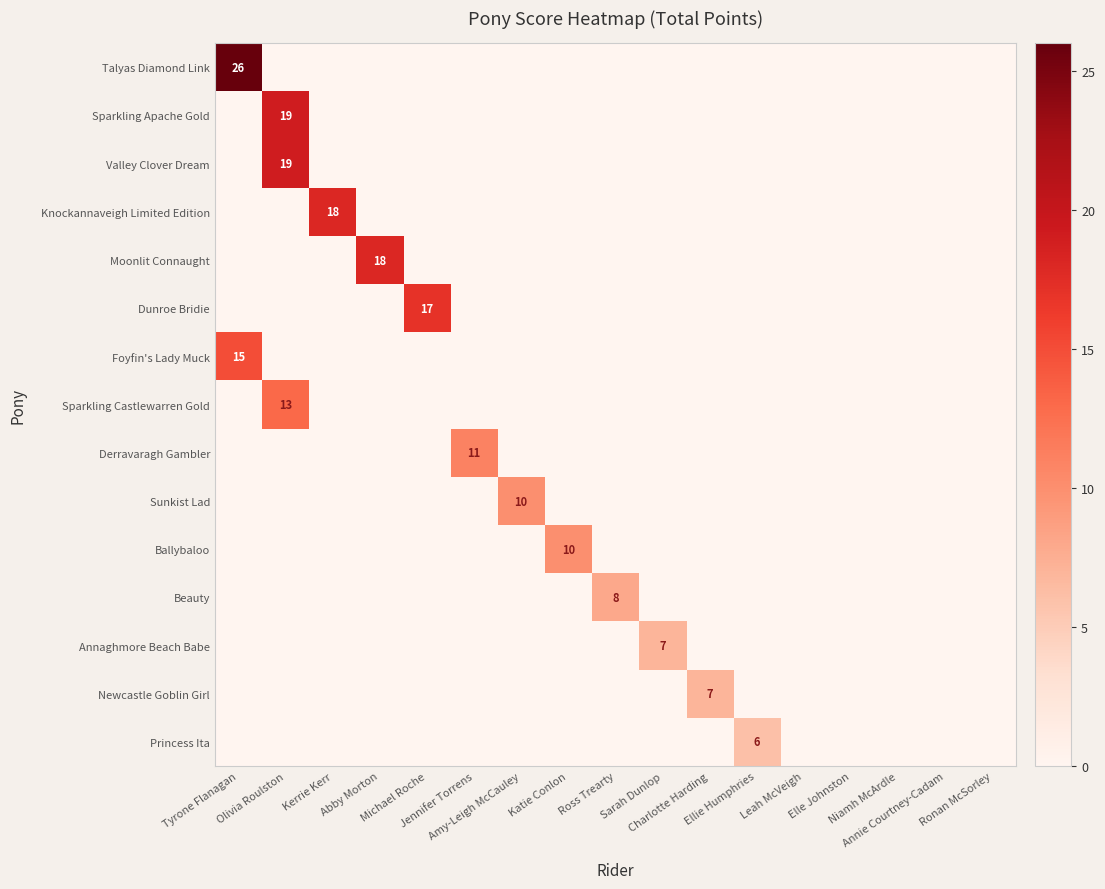

Which series has the largest total across all categories?

row_0